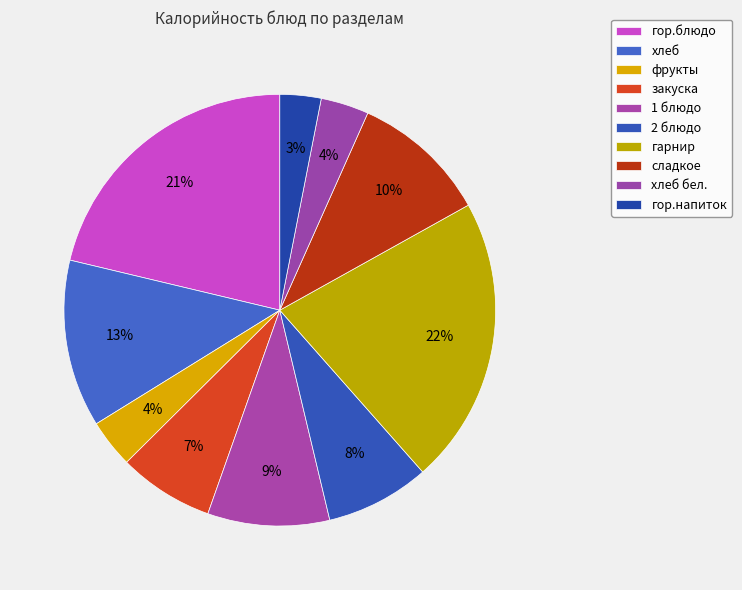

Rank the categories by value from highest to lowest.

гарнир, гор.блюдо, хлеб, сладкое, 1 блюдо, 2 блюдо, закуска, фрукты, хлеб бел., гор.напиток